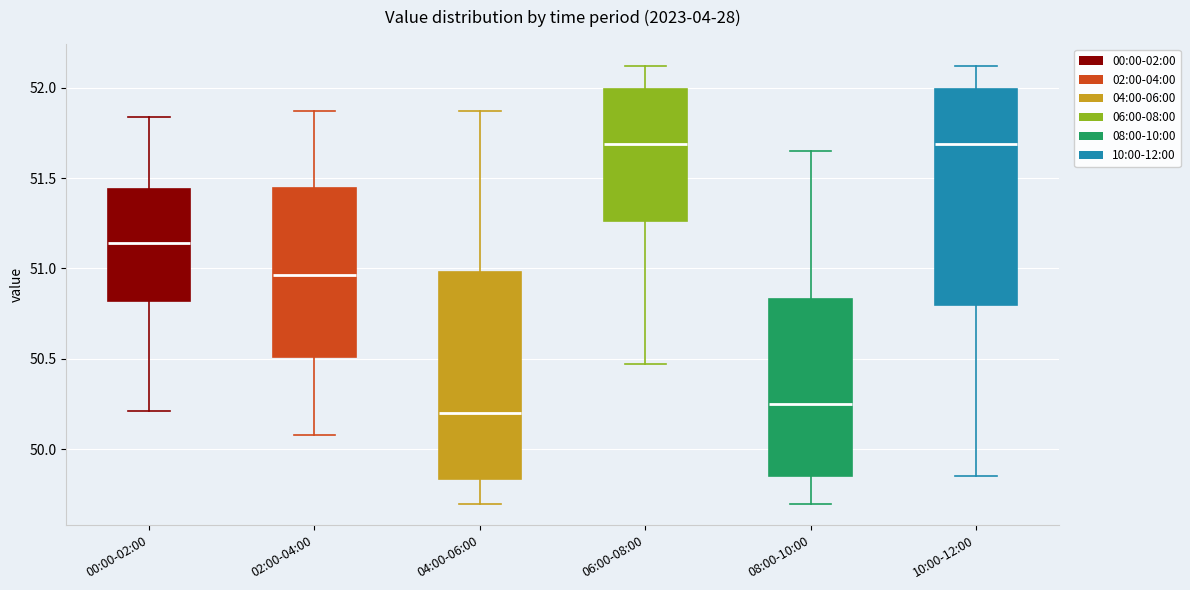

Reading left to right, transcribe this box plot: for each box, give where its median line is, the range the box spans, and where its two whiskers end, as read against the y-axis. The values are not printed on the chart, so give them approximately, as read against the axis.

00:00-02:00: median 51.15, box 50.80 to 51.45, whiskers 50.20 to 51.85
02:00-04:00: median 50.95, box 50.50 to 51.45, whiskers 50.10 to 51.85
04:00-06:00: median 50.20, box 49.85 to 51.00, whiskers 49.70 to 51.85
06:00-08:00: median 51.70, box 51.25 to 52.00, whiskers 50.45 to 52.10
08:00-10:00: median 50.25, box 49.85 to 50.85, whiskers 49.70 to 51.65
10:00-12:00: median 51.70, box 50.80 to 52.00, whiskers 49.85 to 52.10